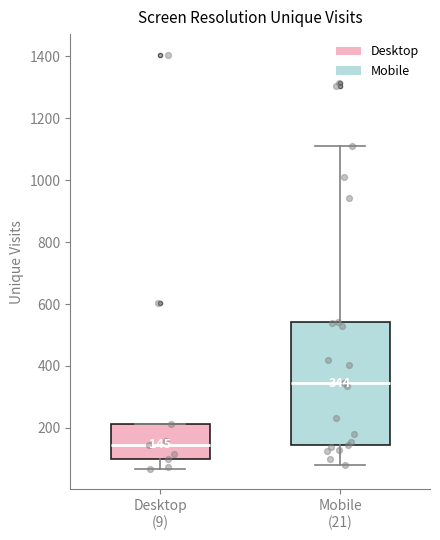

Which box is the tallest, from its lower edge to its upper edge?

Mobile (21)